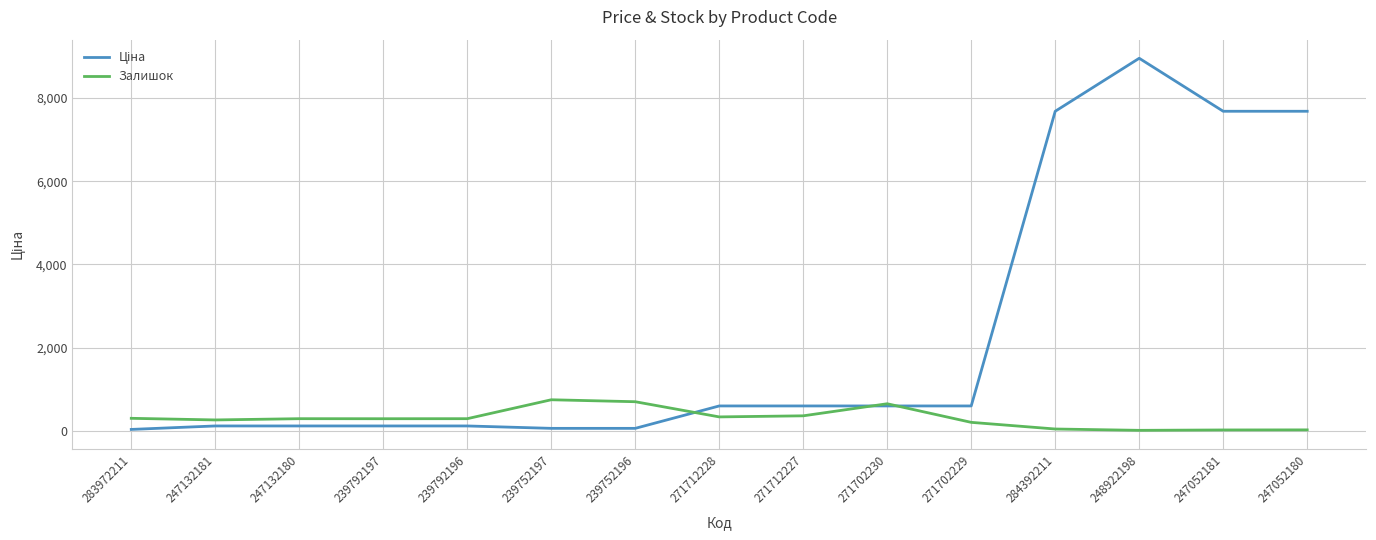

In Залишок, how many points are lower than both neighbors (excluding endpoints)?

4